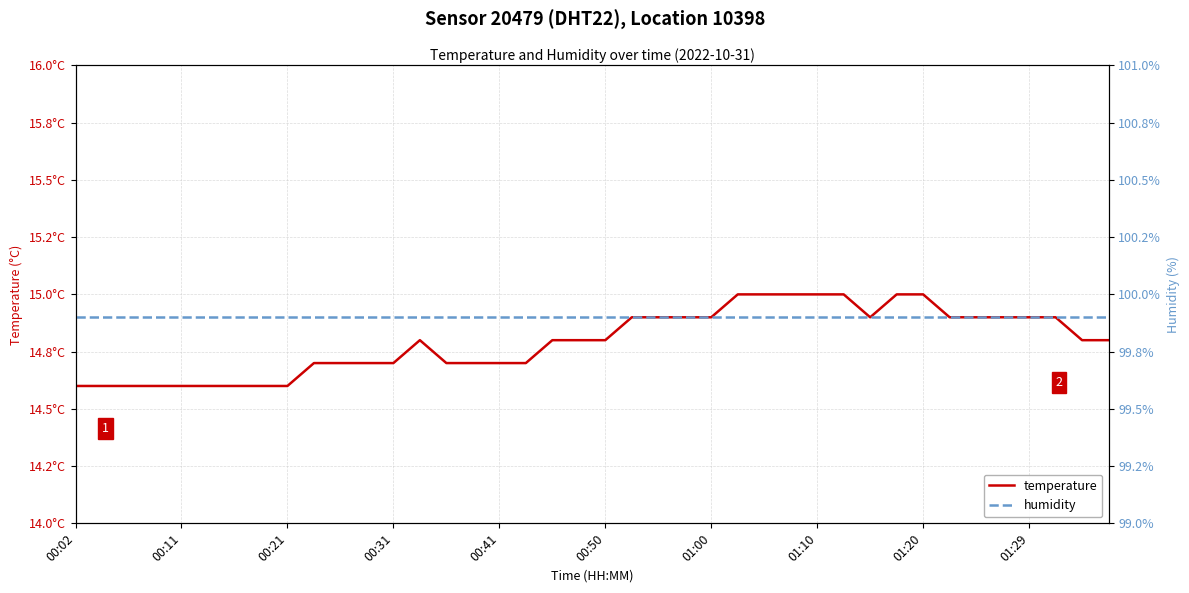

True or false: humidity and temperature intersect in this chart.

False